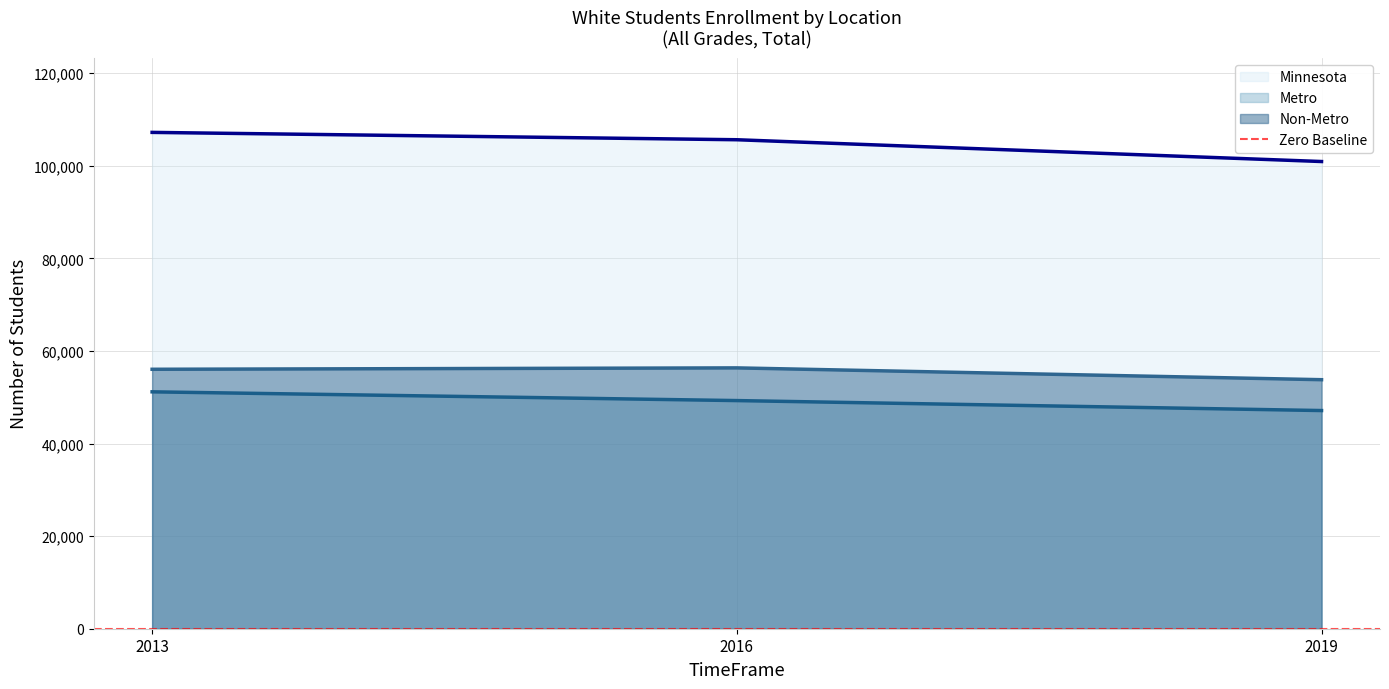

What value does the Metro series have at 2013, to the nearest 10?

51160